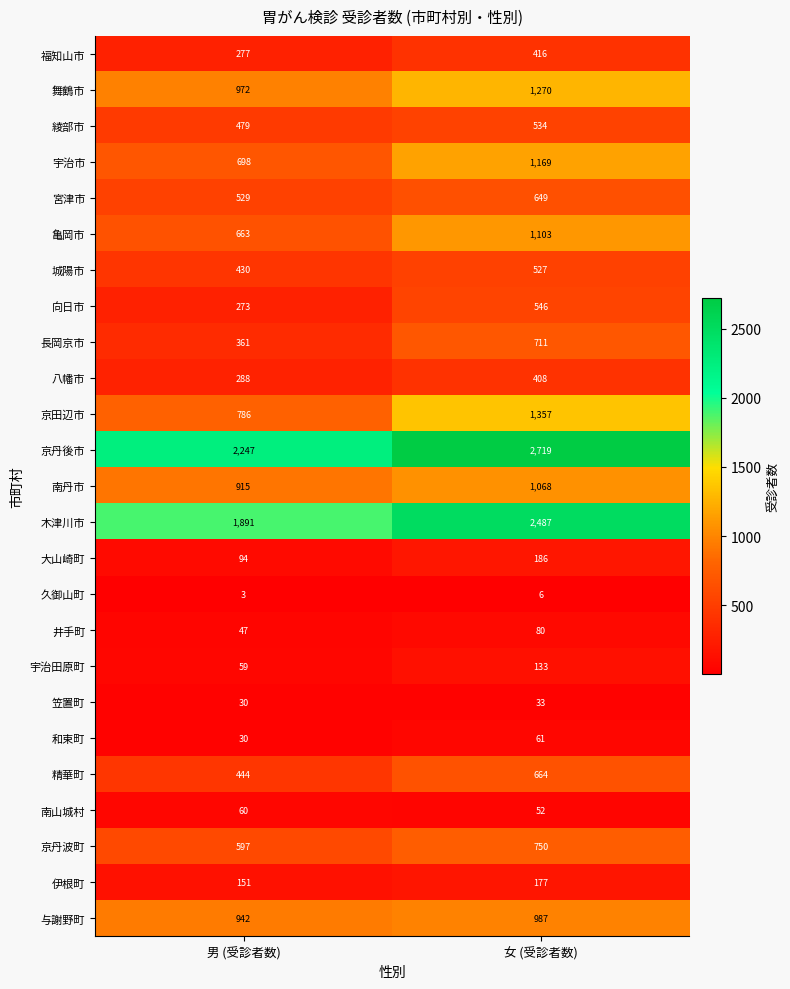

Which series changed the most between 男 (受診者数) and 女 (受診者数)?

木津川市